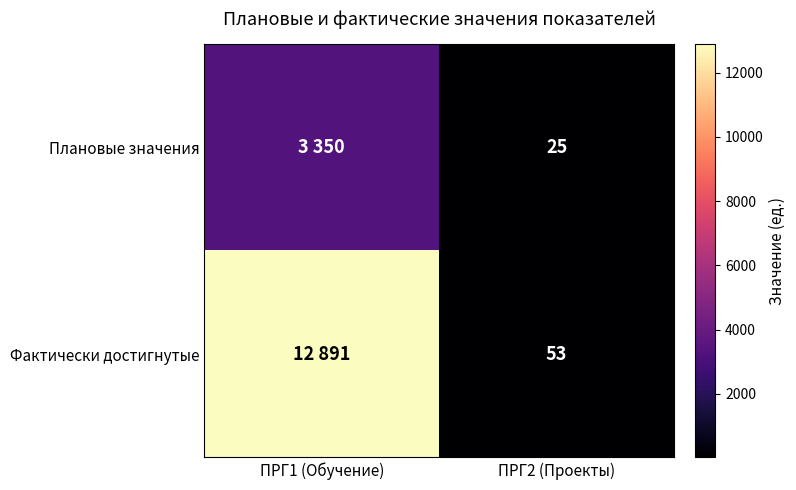

Rank the series at ПРГ2 (Проекты) from lowest to highest value.

Плановые значения, Фактически достигнутые